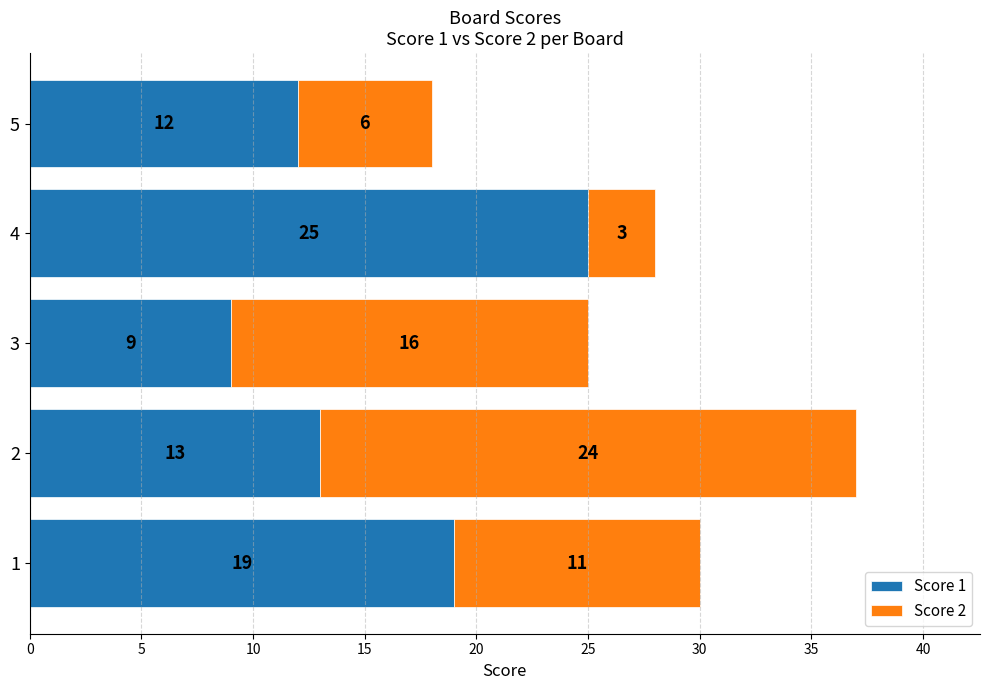

True or false: Score 1 has a value of 11 at 1.

False